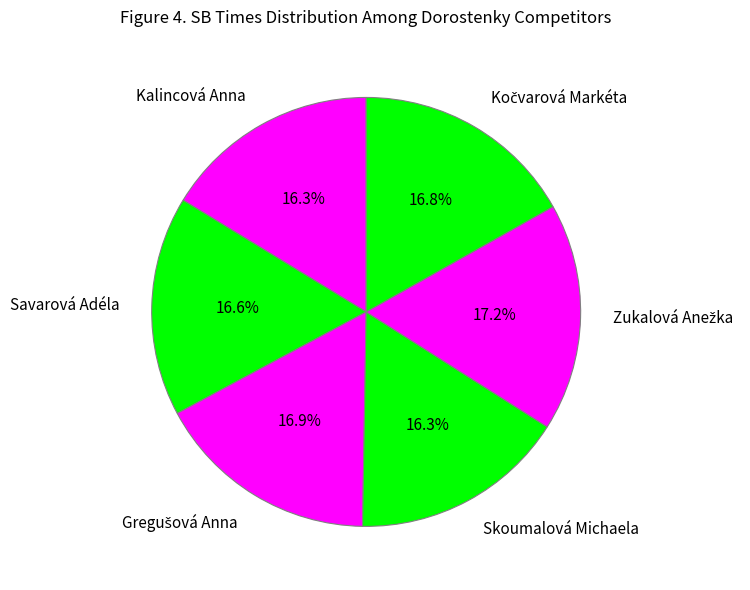

What percentage is NOT represented by Kalincová Anna?

83.7%